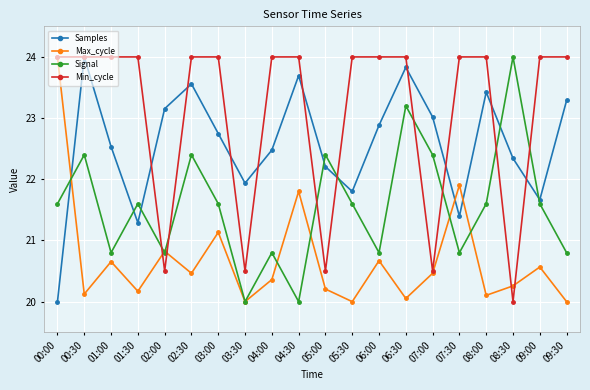

What is the label of the 13th point from the right?

03:30